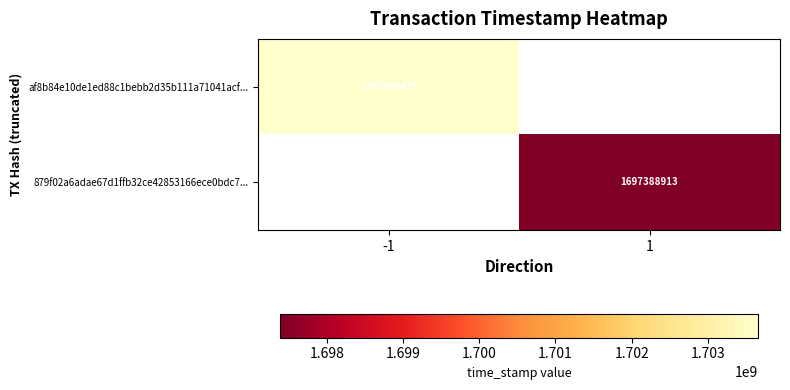

The value of af8b84e10de1ed88c1bebb2d35b111a71041acf... at -1 is 1703660475. True or false?

True